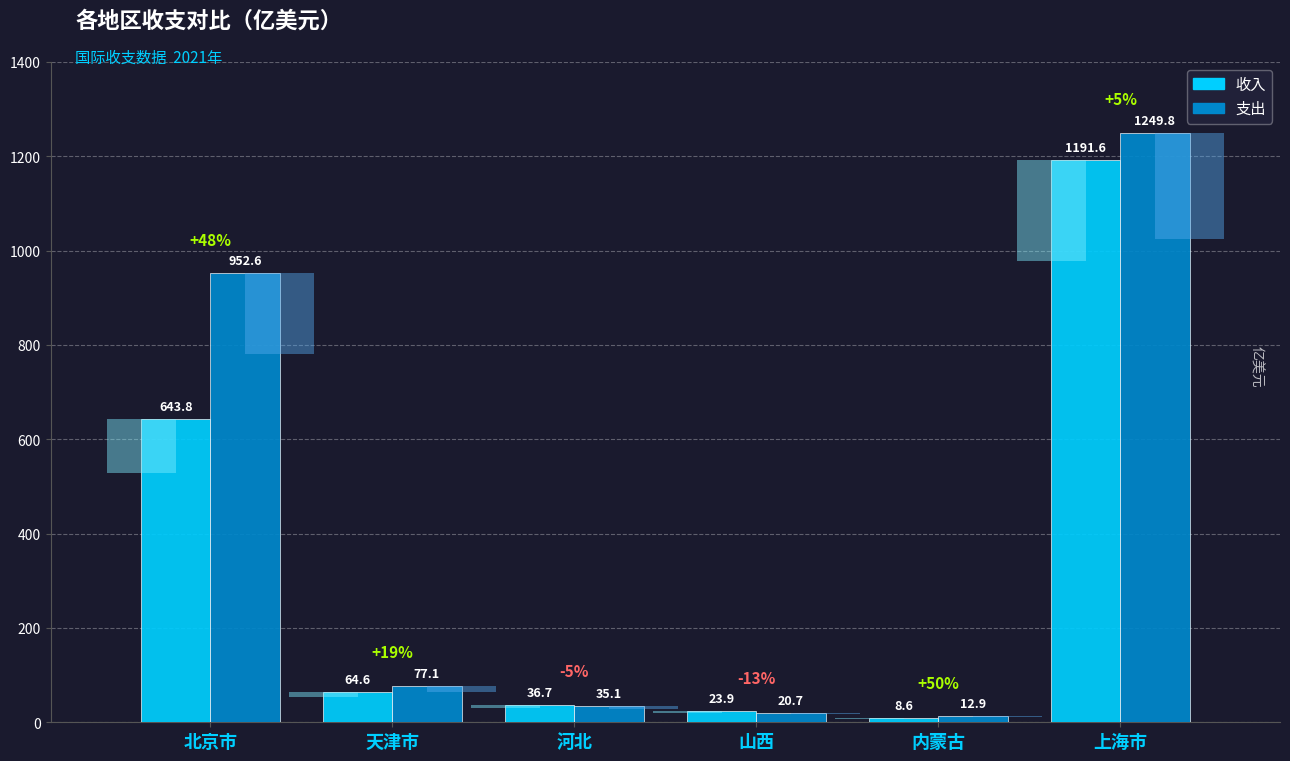

Between 山西 and 北京市, which is larger?

北京市